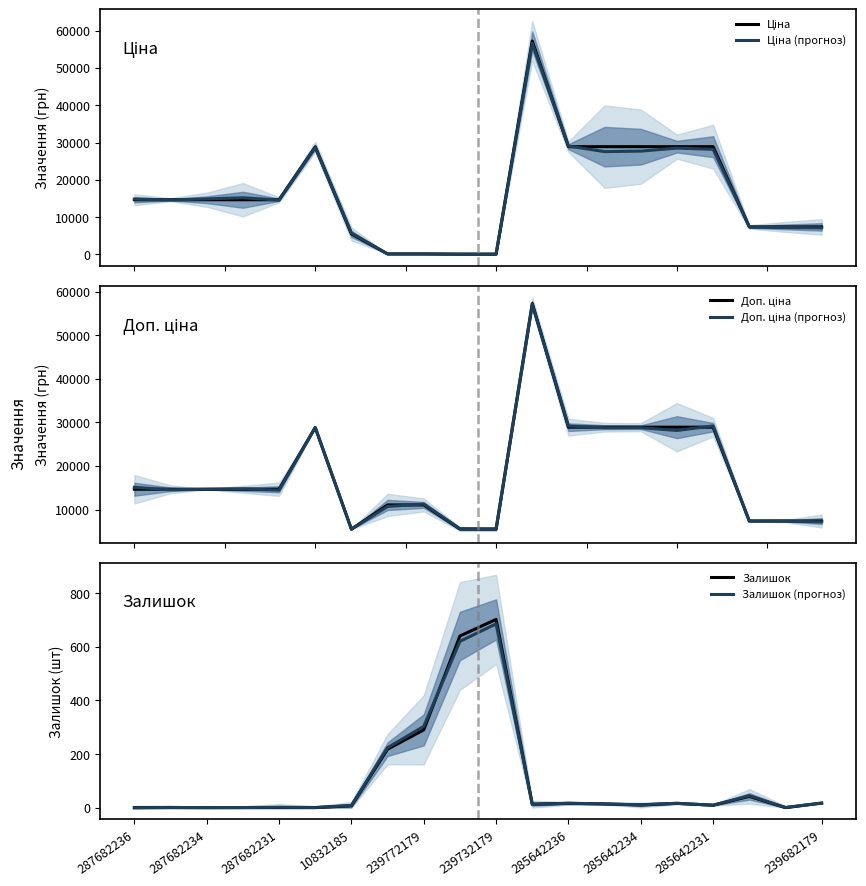

Where is Залишок (прогноз) nearest to the value 342?

239772179